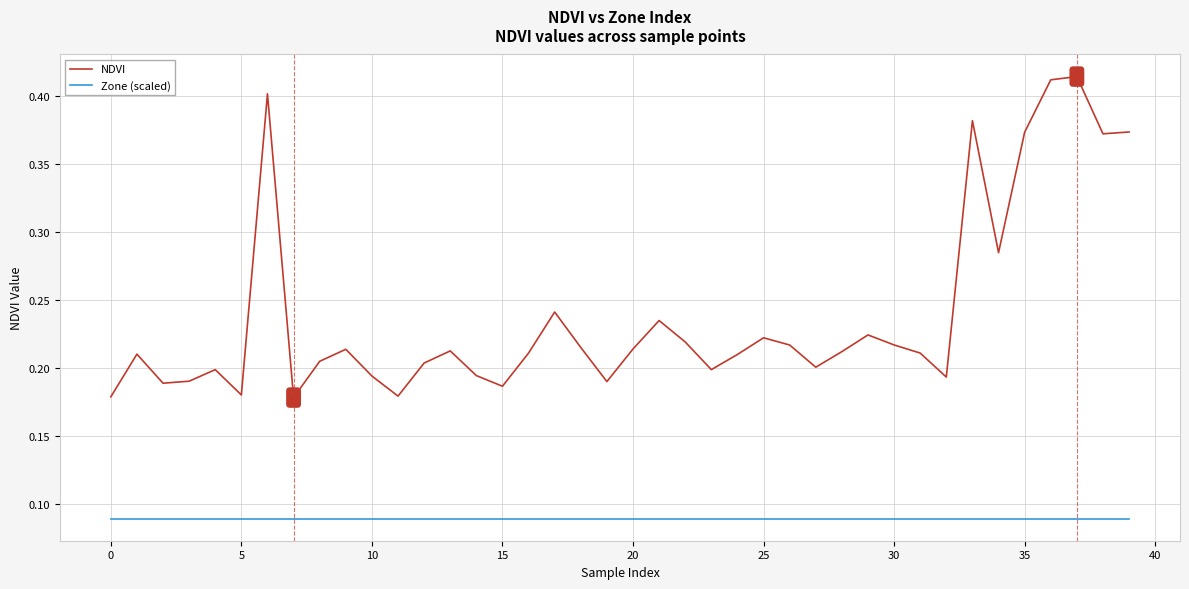

Which series has the widest spread of values?

NDVI